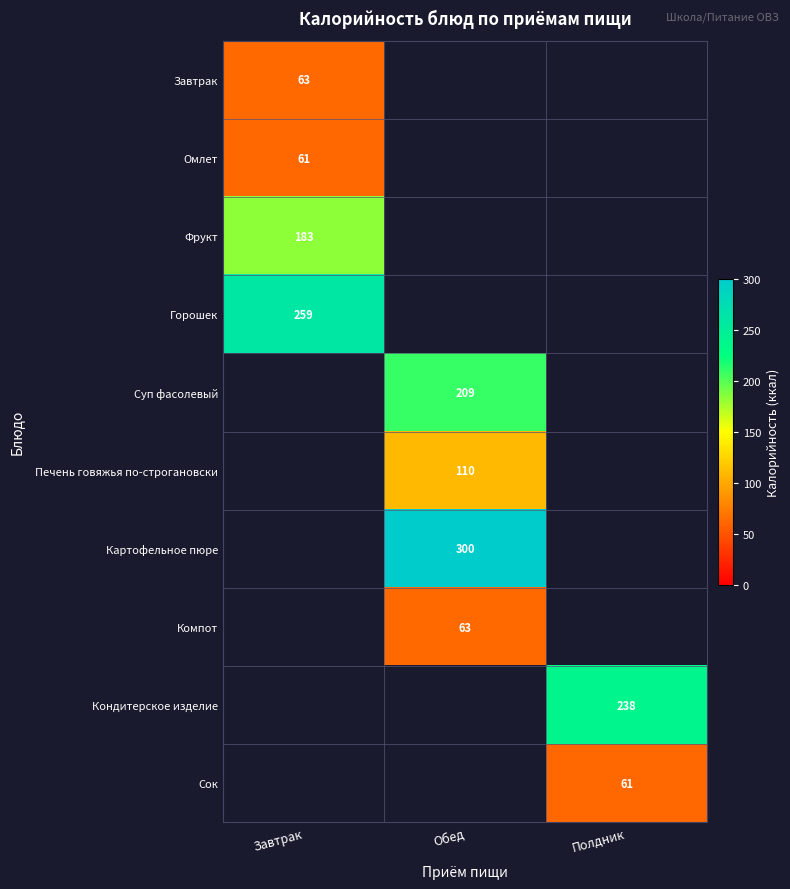

The value of Кондитерское изделие at Полдник is 238. True or false?

True